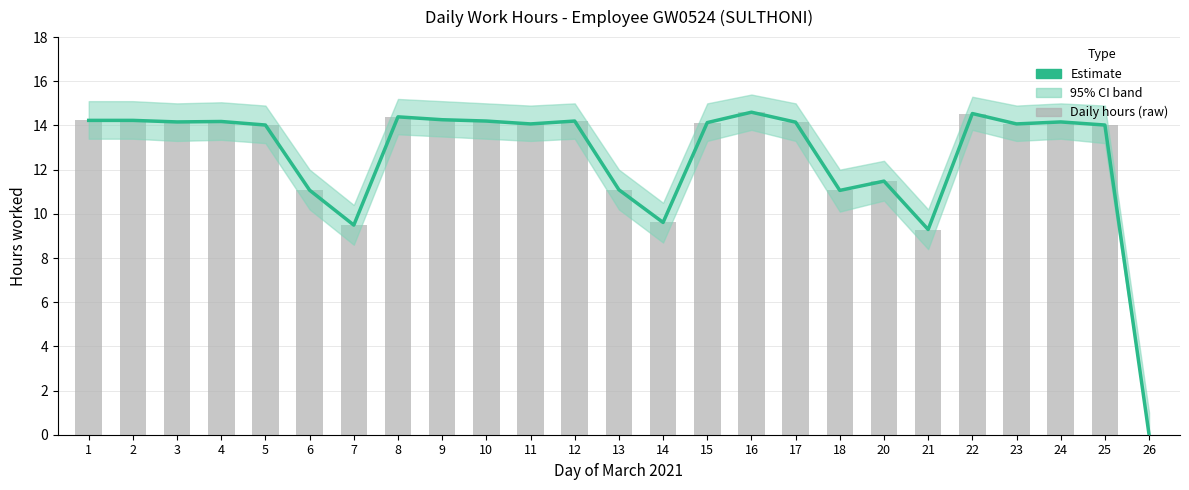

Are the bars grouped side by side (vs. stacked)?

Yes